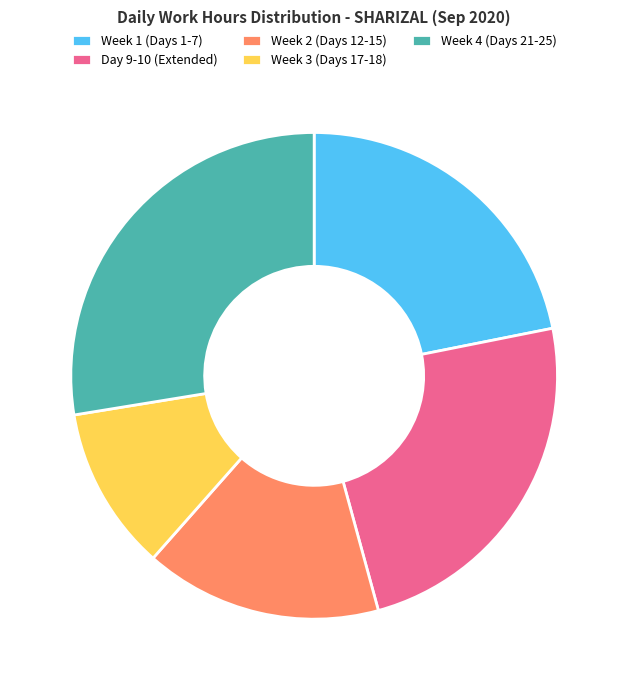

Does Day 9-10 (Extended) represent more than half of the total?

No